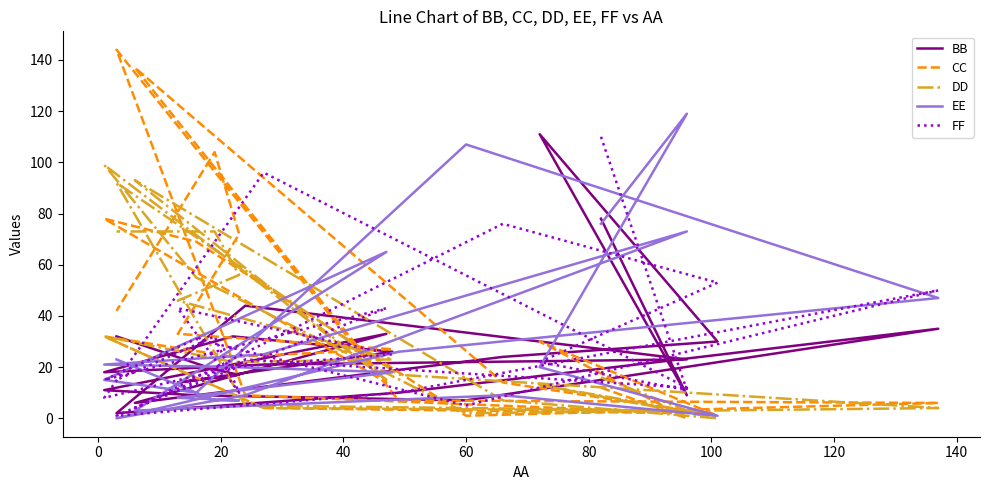

How many lines are shown in the chart?

5